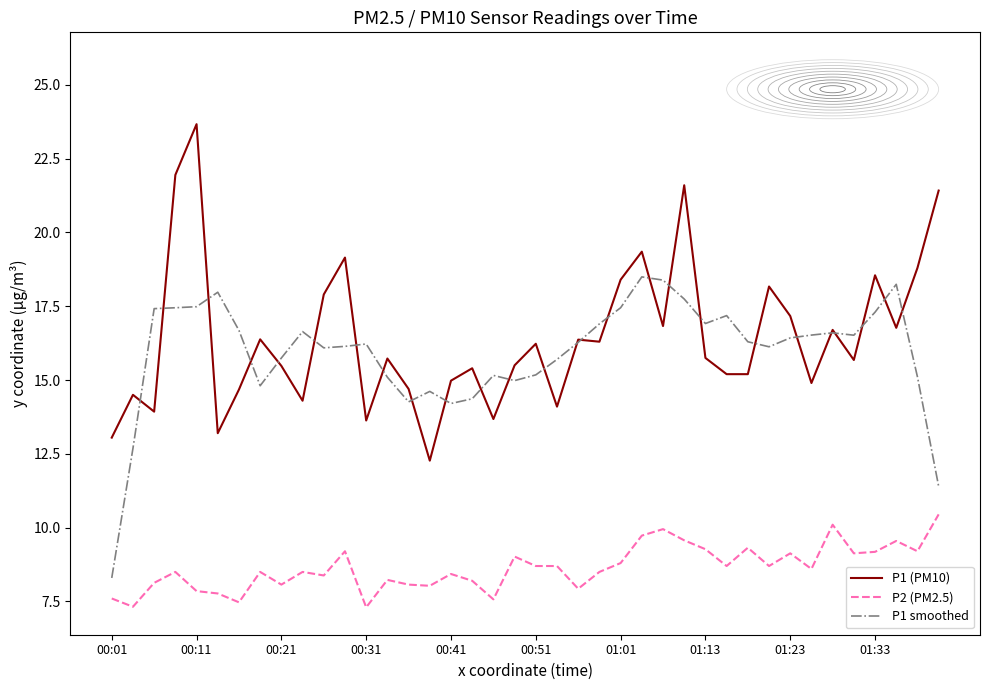

What is the maximum value shown in the chart?

23.7